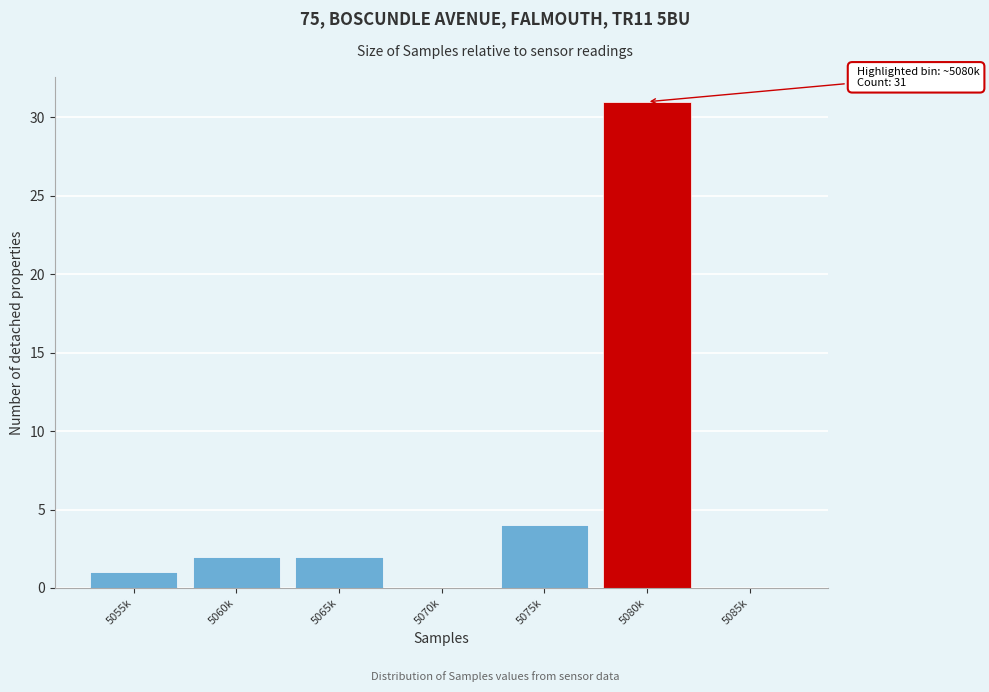

Reading left to right, what are all the values shown in this chart?

5055k=1	5060k=2	5065k=2	5070k=0	5075k=4	5080k=31	5085k=0